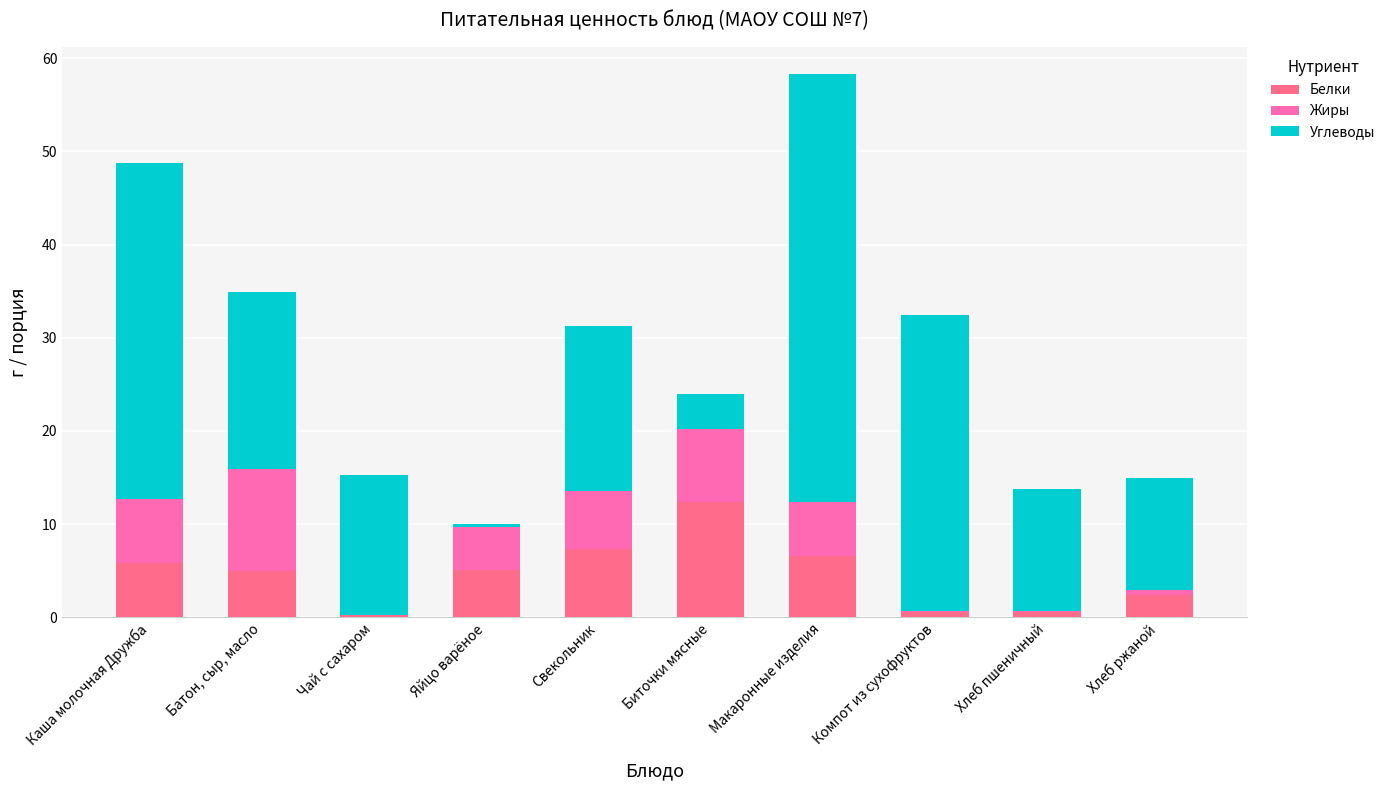

What is the total value across all series at Свекольник?

31.3